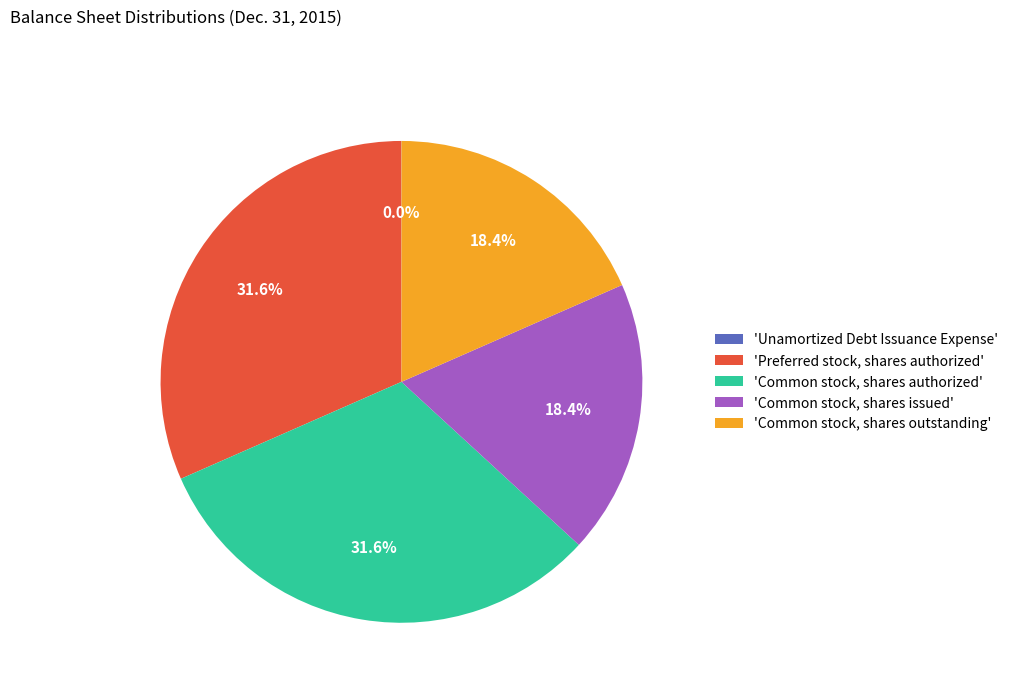

Does any single category account for the majority?

No